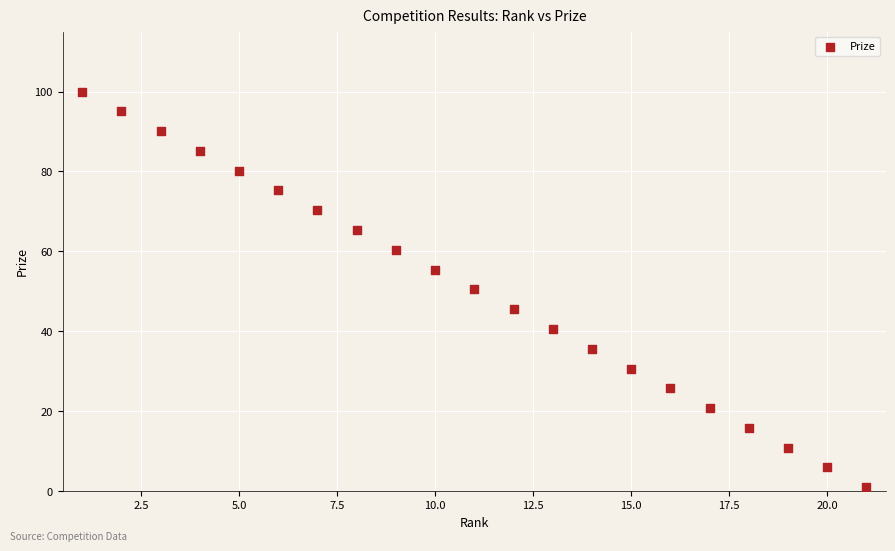

What is the range of X values (max minus min)?

20.0